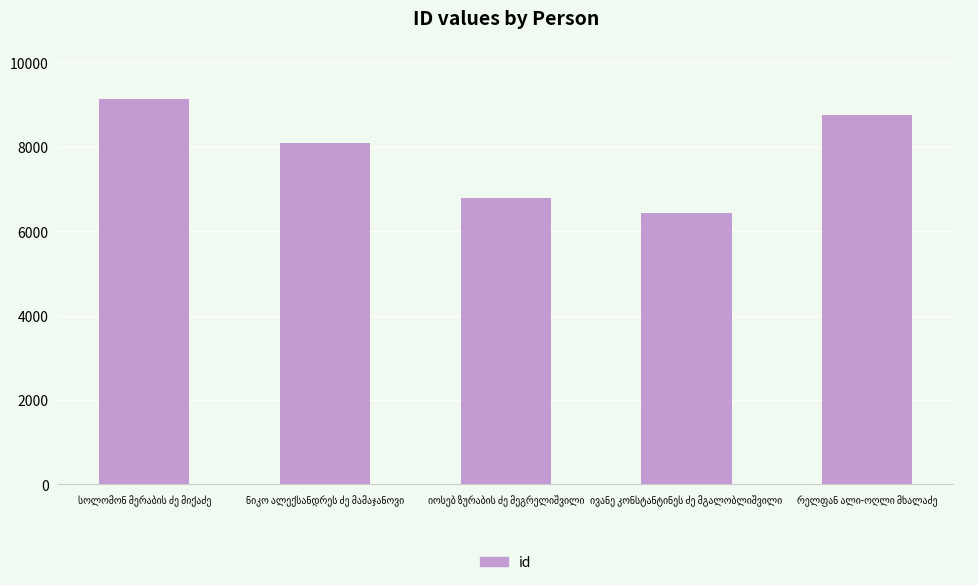

Count the values in the range 6778 to 8750.

3